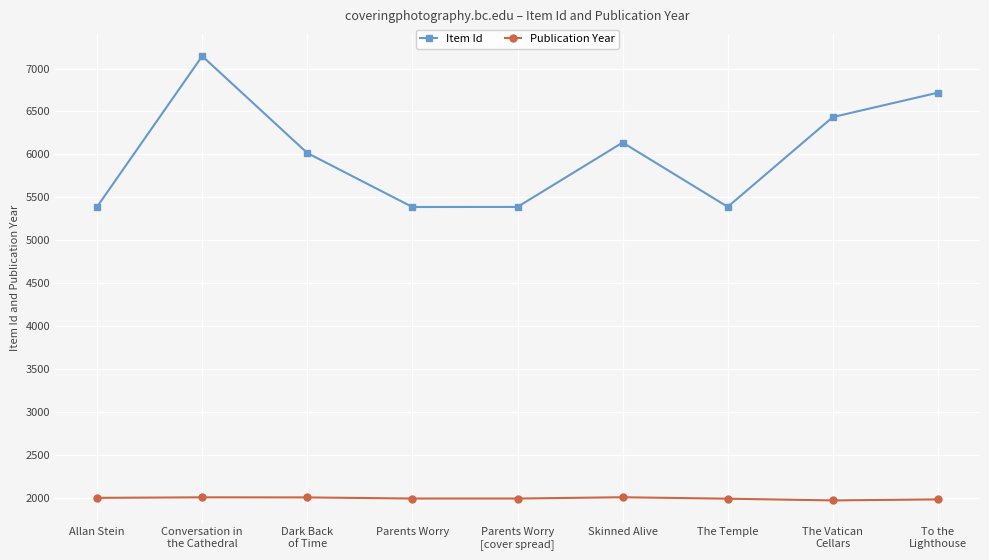

Count the number of data series in this chart.

2